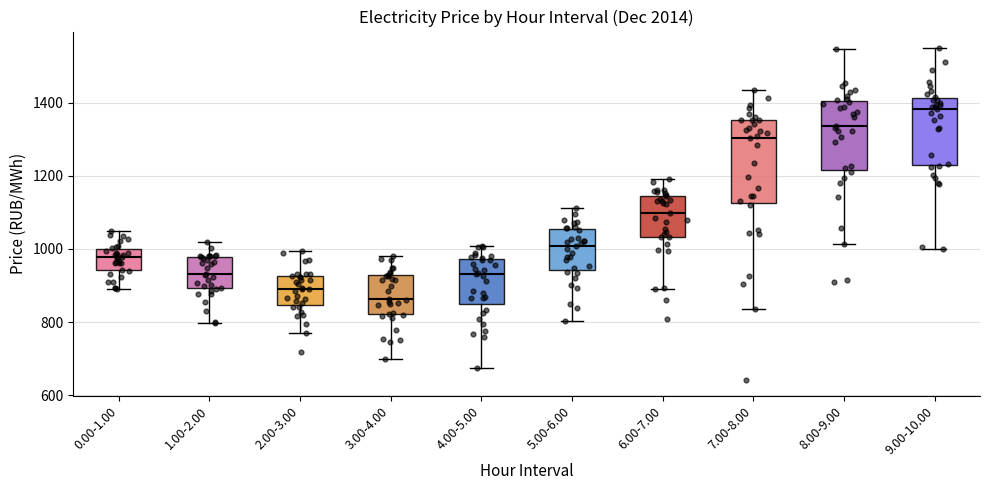

Which box's median line is the highest?

9.00-10.00